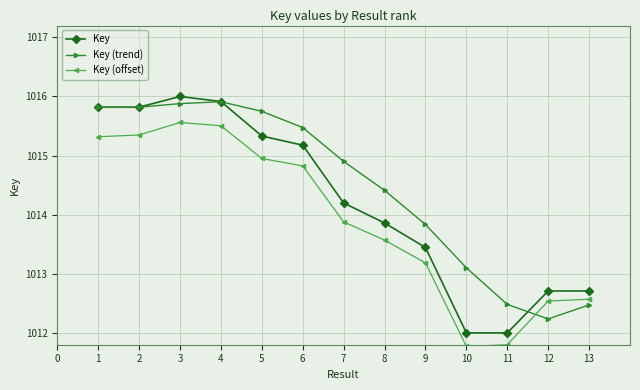

At how many categories does at least one series exceed 1012?

13